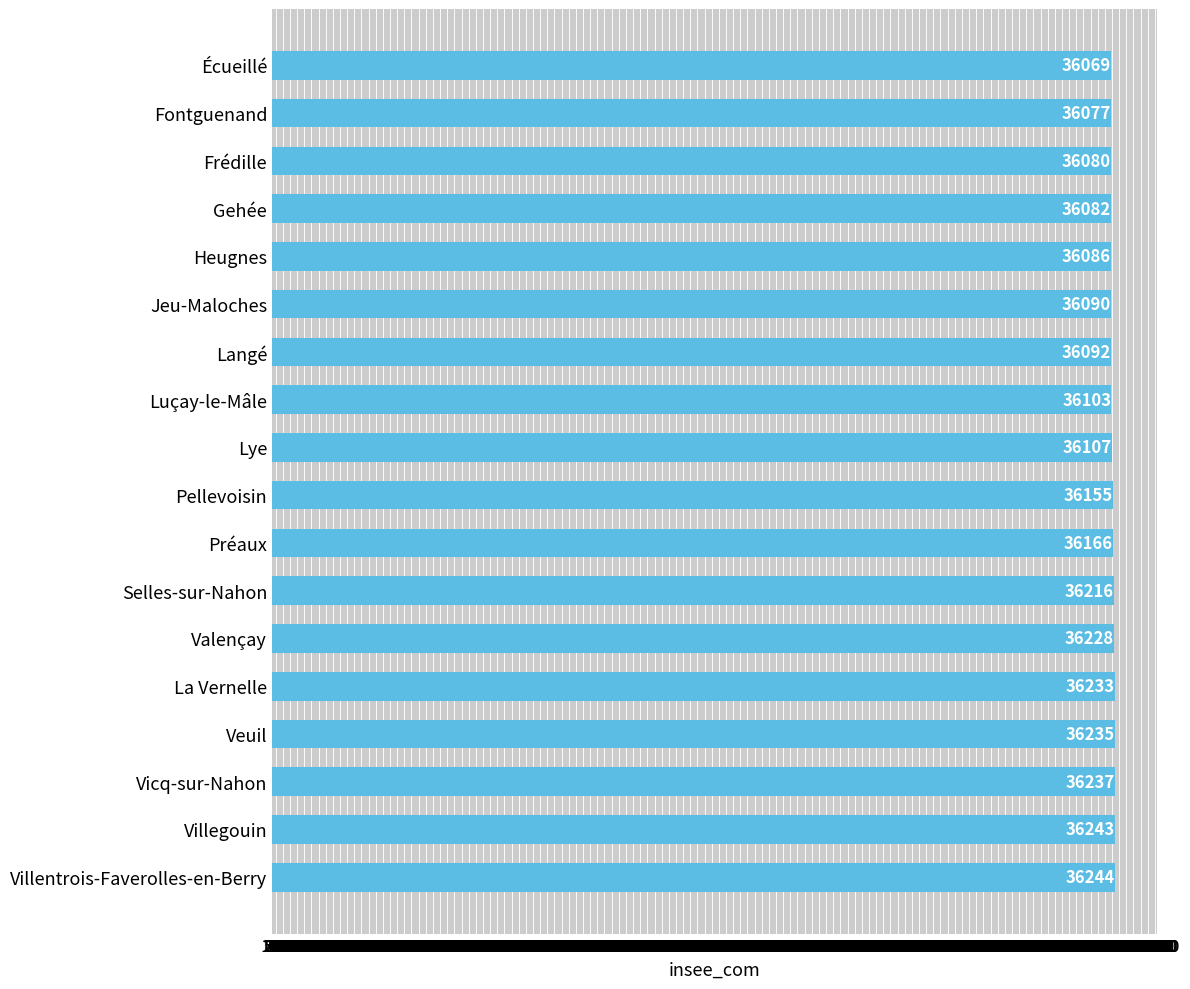

True or false: the data shows 36235 at Veuil.

True